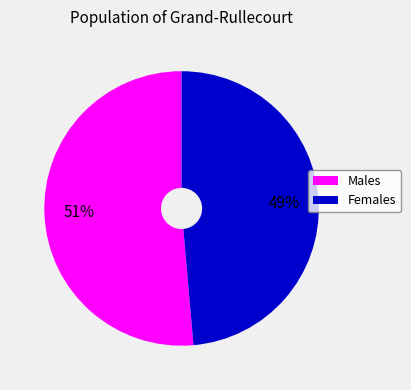

Is there a majority slice in this chart?

Yes